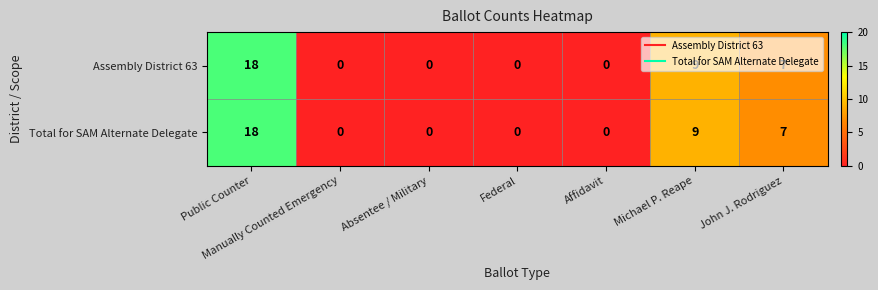

How many categories are shown in the chart?

7